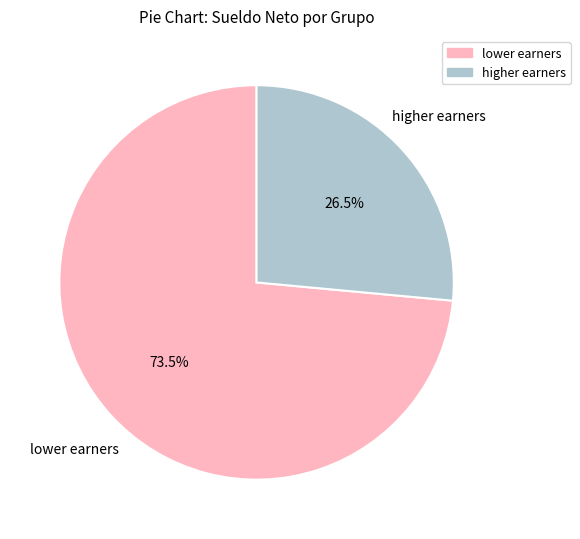

Which slice represents more than half of the pie?

lower earners